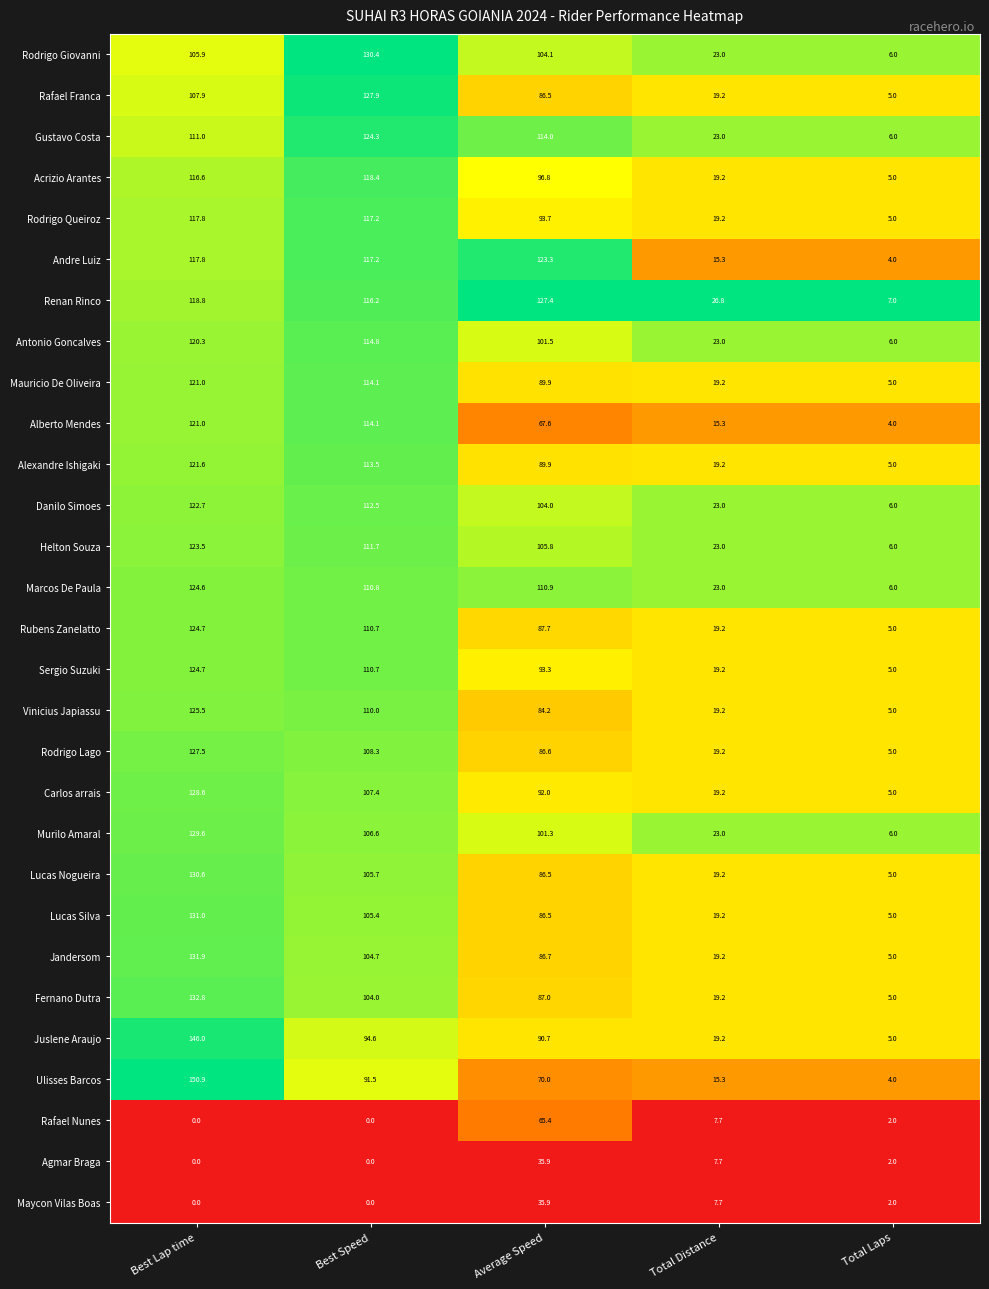

What is the greatest value displayed?

150.9